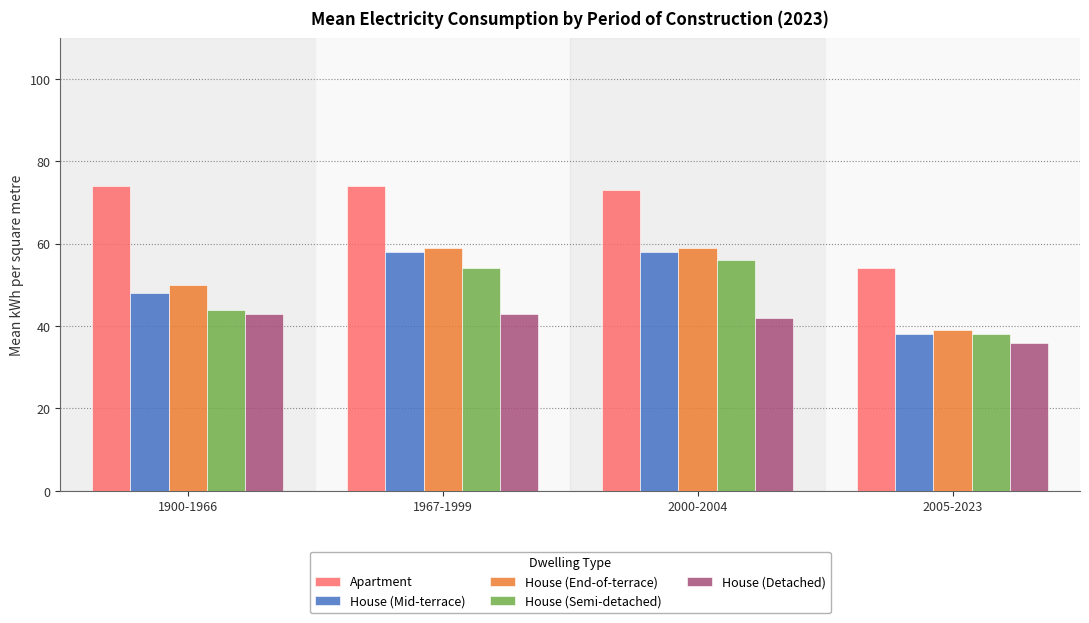

What is the sum of the Apartment values at 1900-1966 and 2000-2004?

147